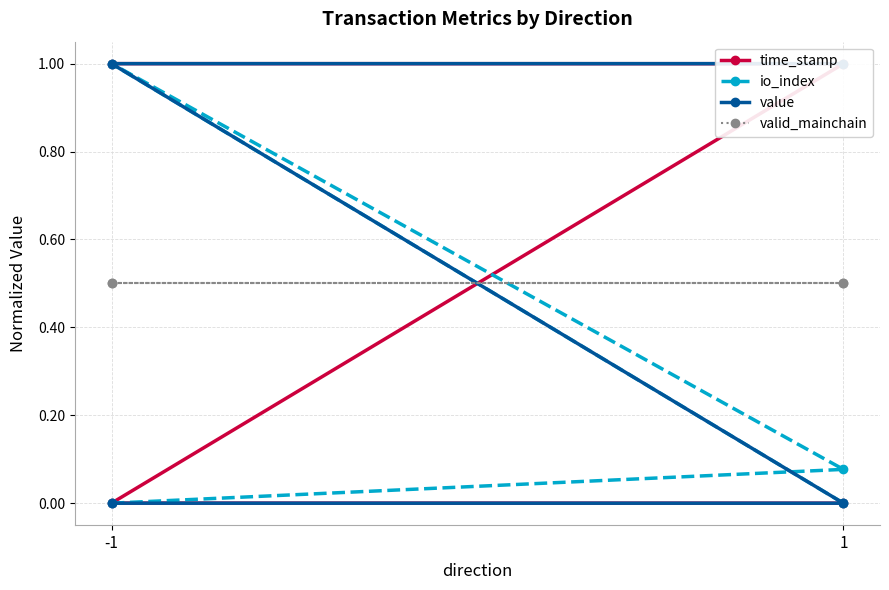

What is the difference between the maximum and minimum values in the io_index series?

1.0